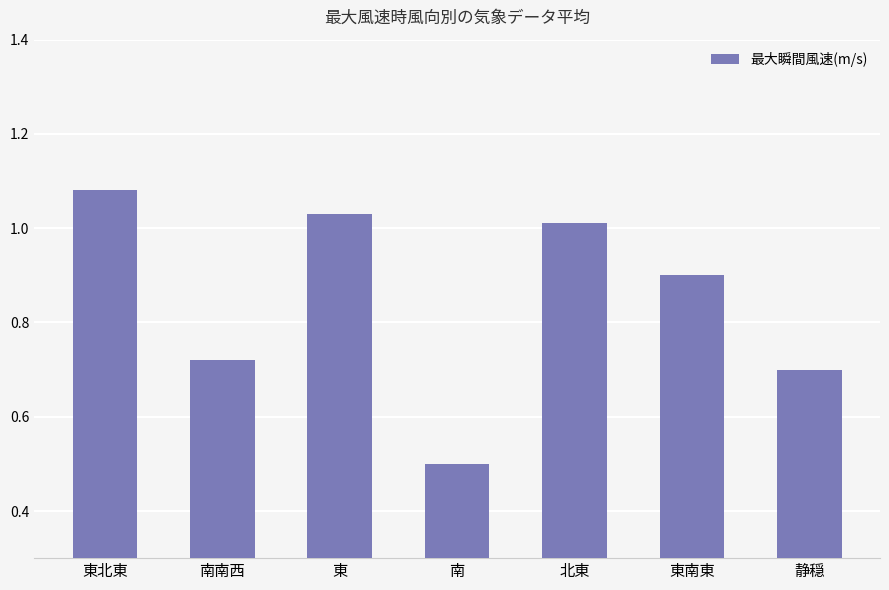

Is it true that the value at 南南西 is 0.7?

True